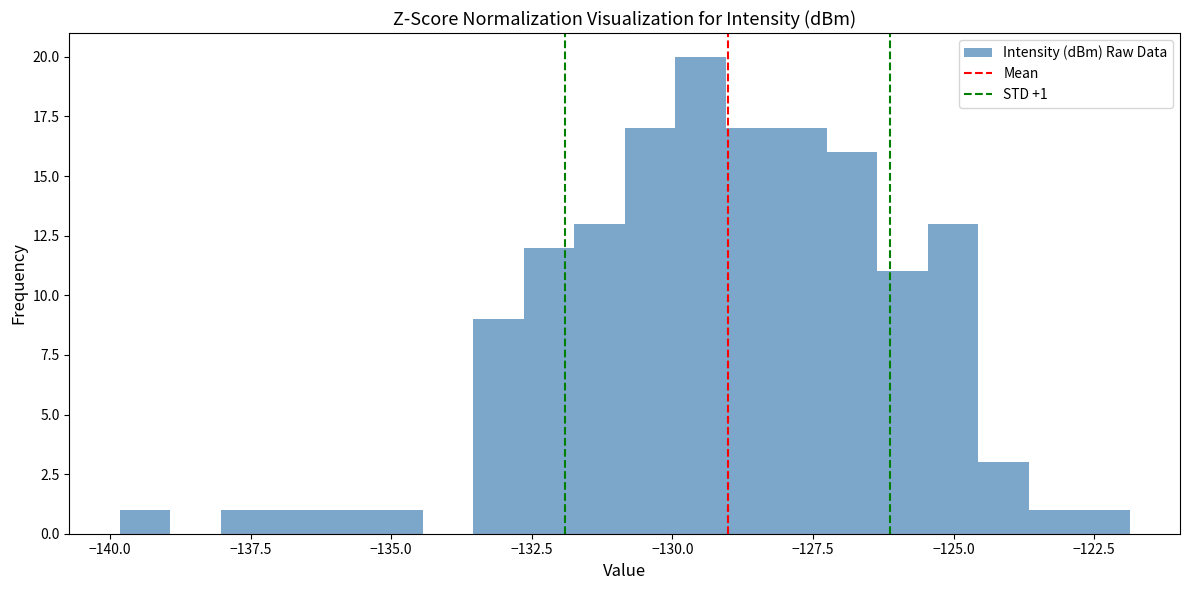

Read against the x-axis, roughly where is the centre of the tallest bar?

-129.5